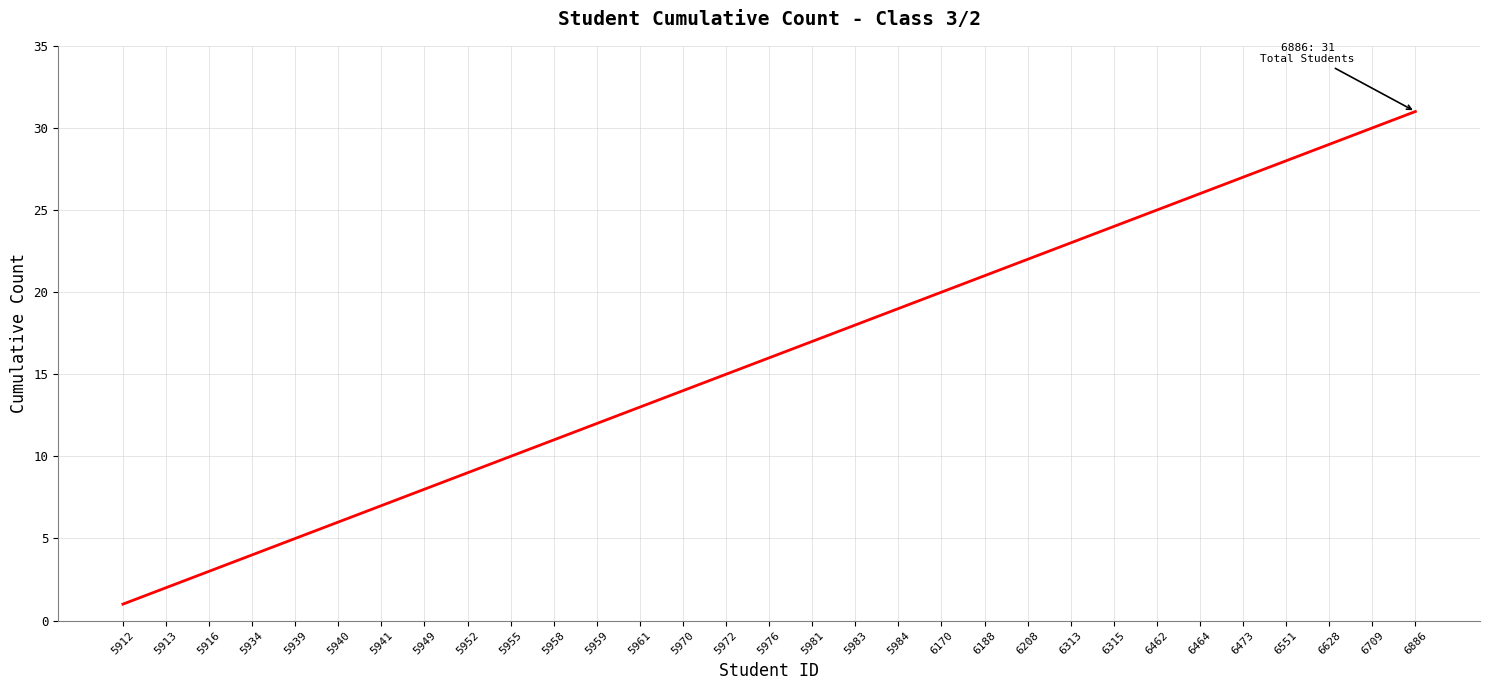

Which has a higher value, 6313 or 6628?

6628